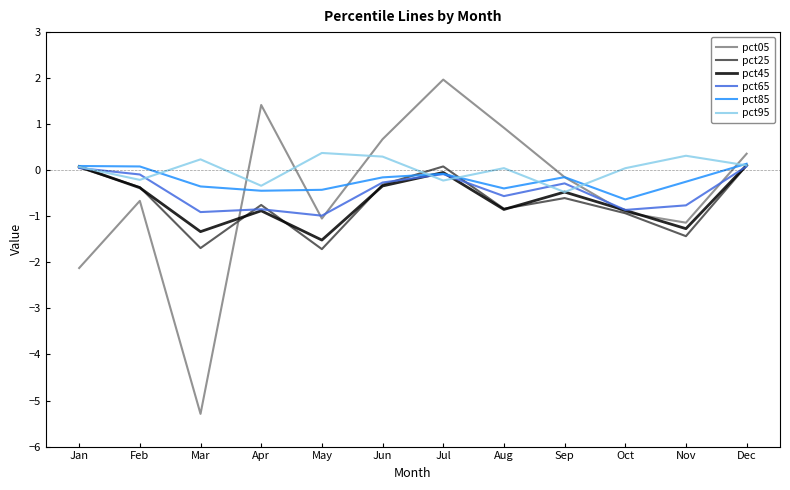

What is the approximate value of pct05 at Sep?

-0.2